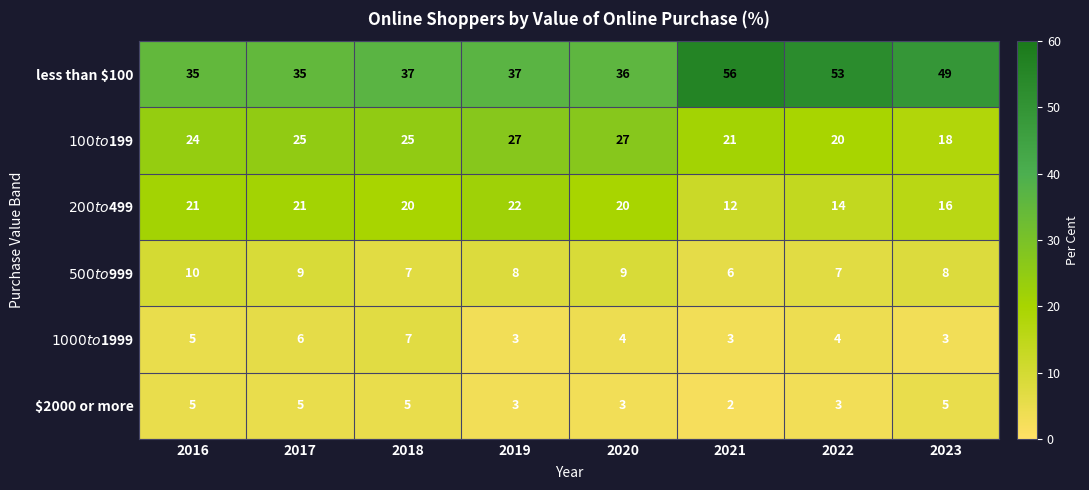

At which category does the chart reach its minimum across all series?

2021